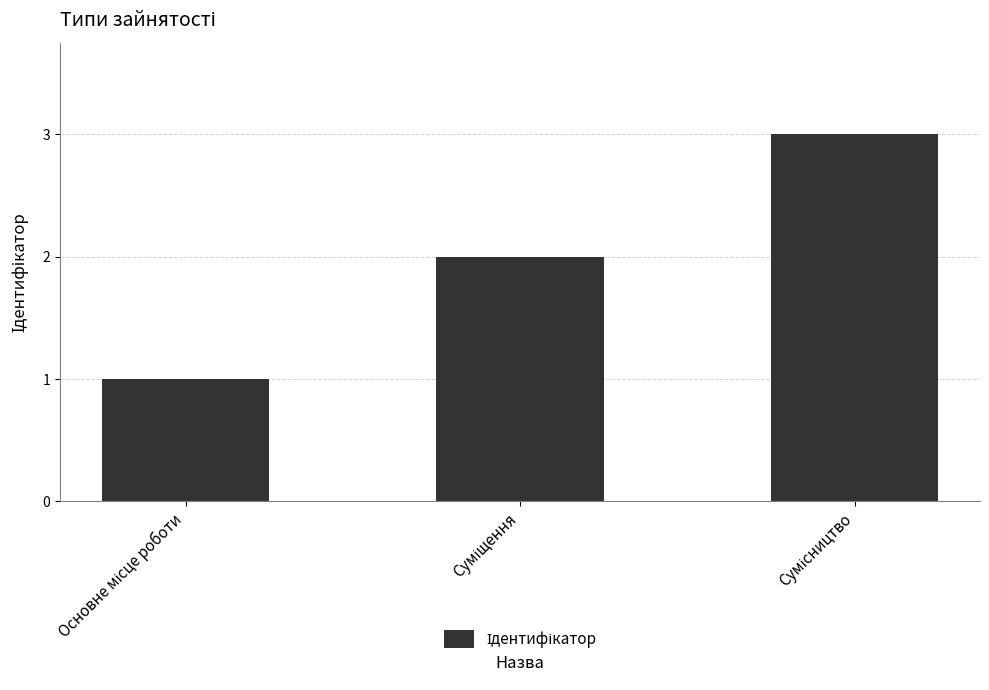

What is the greatest value displayed?

3